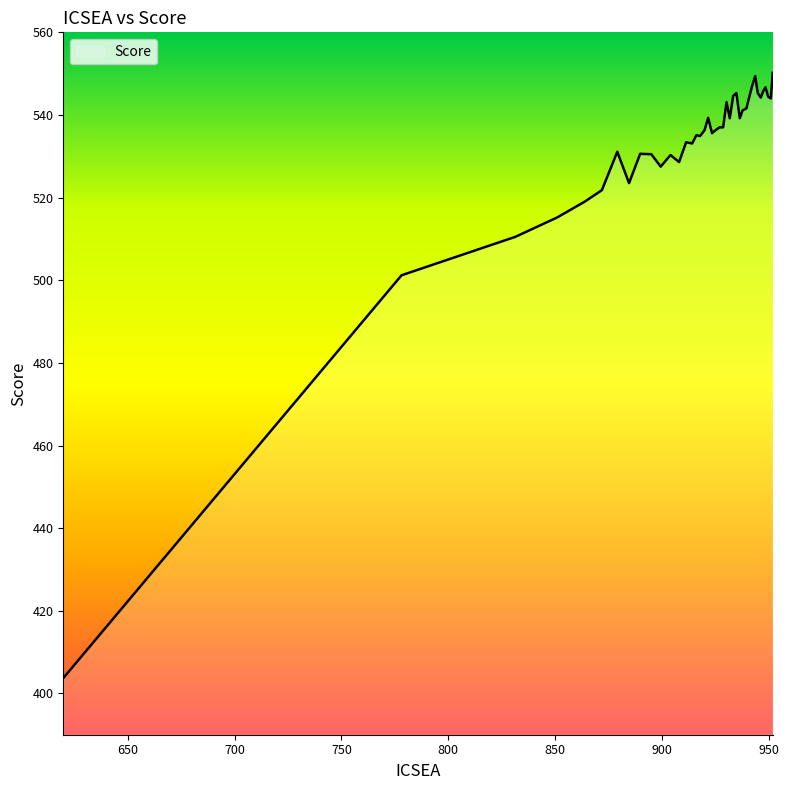

What is the maximum value shown in the chart?

550.2